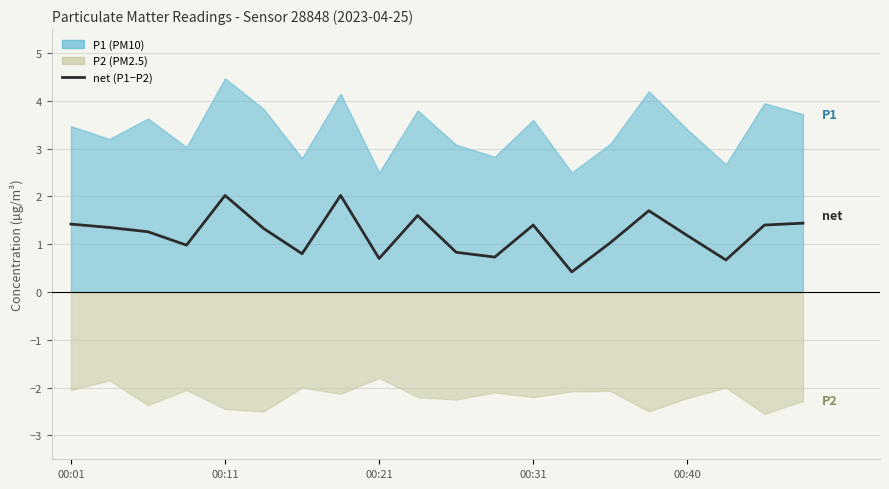

At which label does the data first exceed 1?

00:01